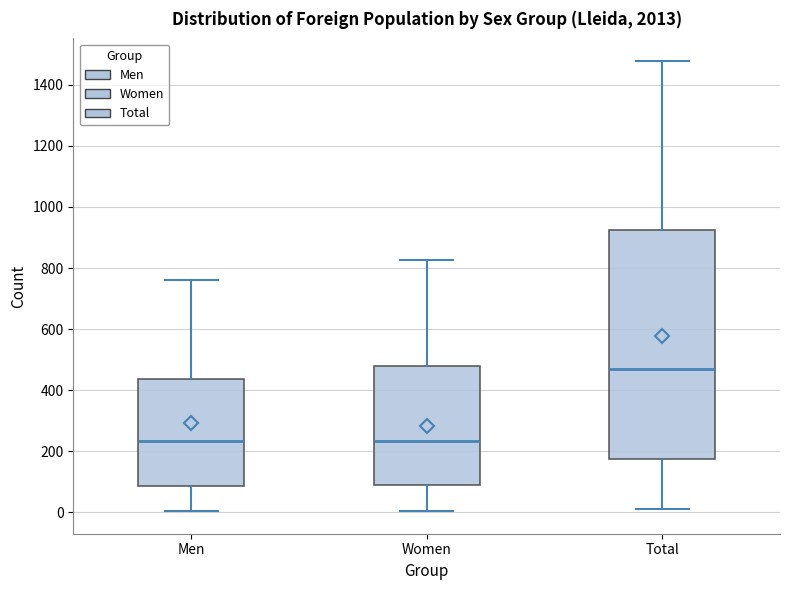

Reading left to right, transcribe this box plot: for each box, give where its median line is, the range the box spans, and where its two whiskers end, as read against the y-axis. The values are not printed on the chart, so give them approximately, as read against the axis.

Men: median 240, box 80 to 440, whiskers 0 to 760
Women: median 240, box 100 to 480, whiskers 0 to 820
Total: median 480, box 180 to 920, whiskers 20 to 1480